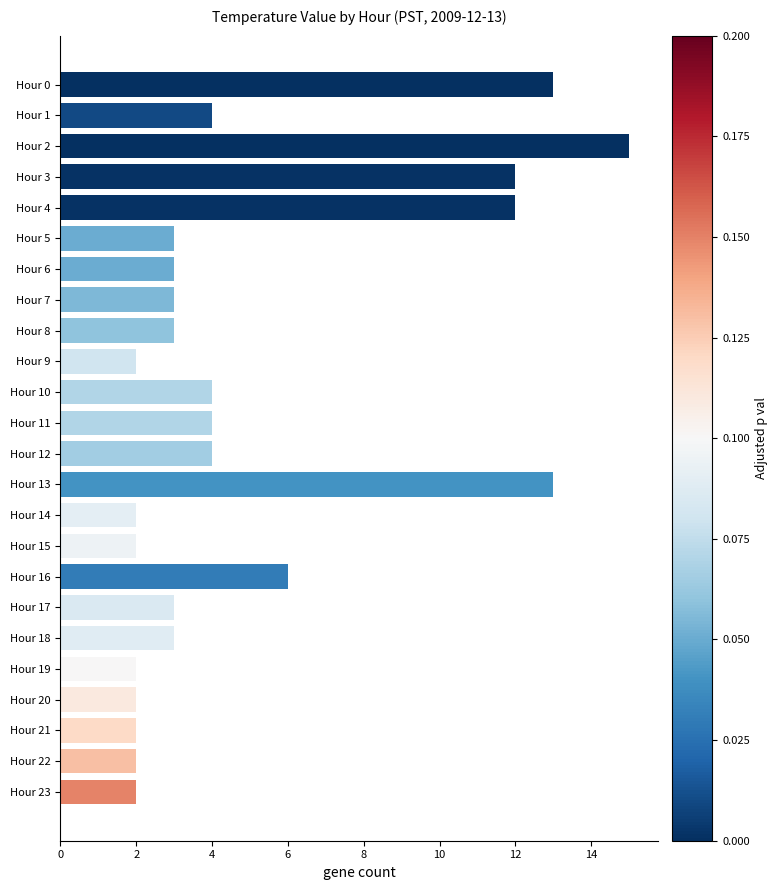

How many bars are there in total?

24